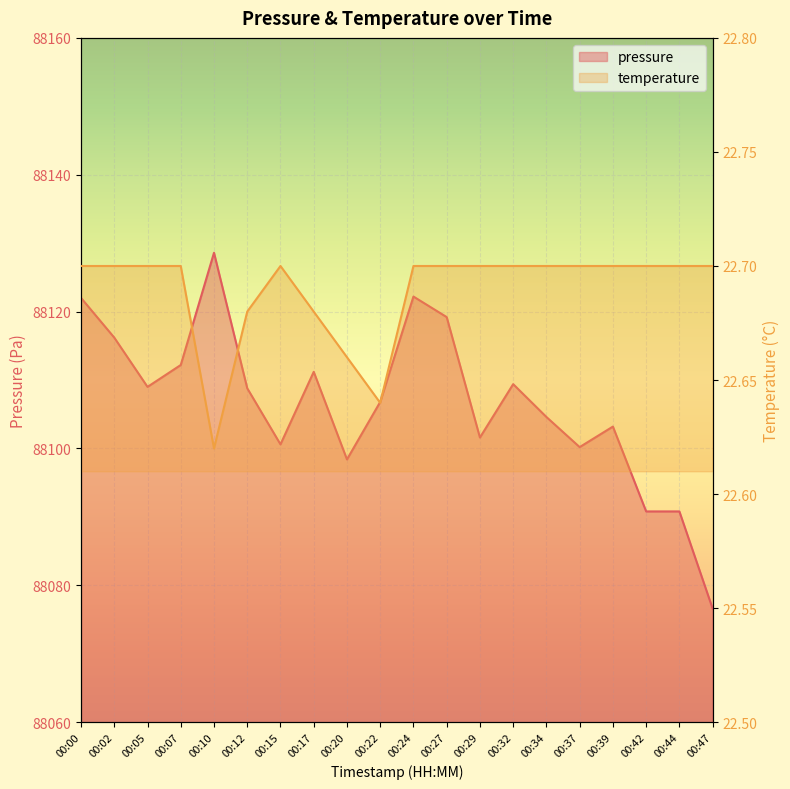

How many interior local peaks does the pressure series have?

5